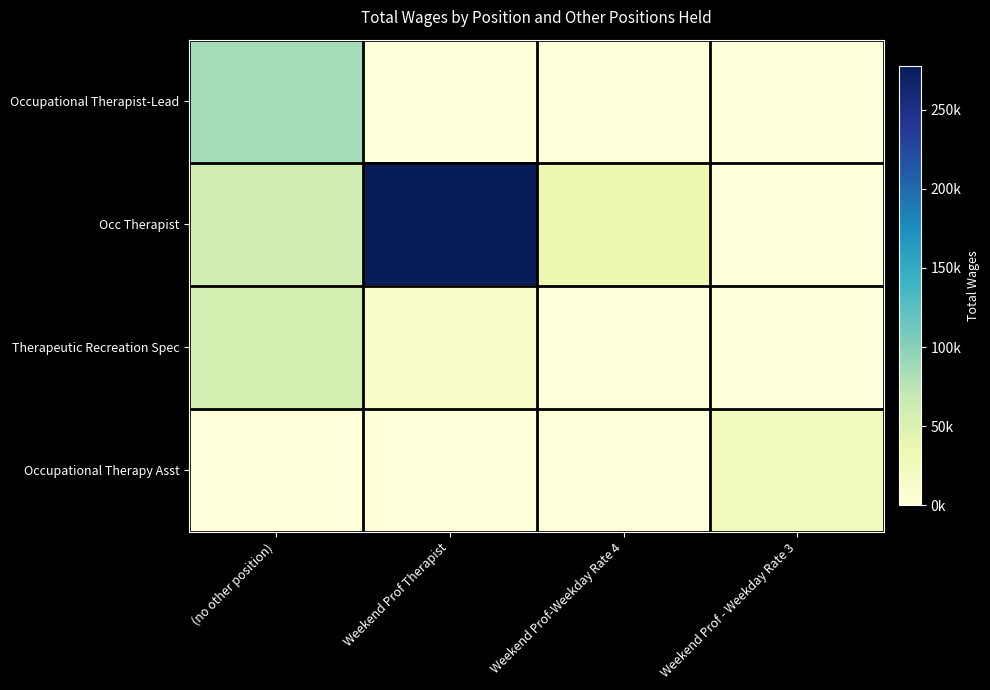

What is the difference between the highest and lowest values at (no other position)?

84637